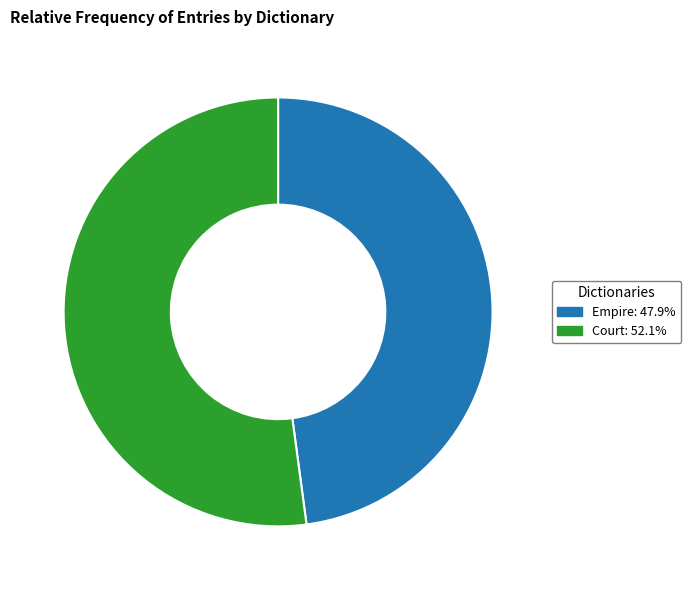

Count the number of slices in the pie.

2